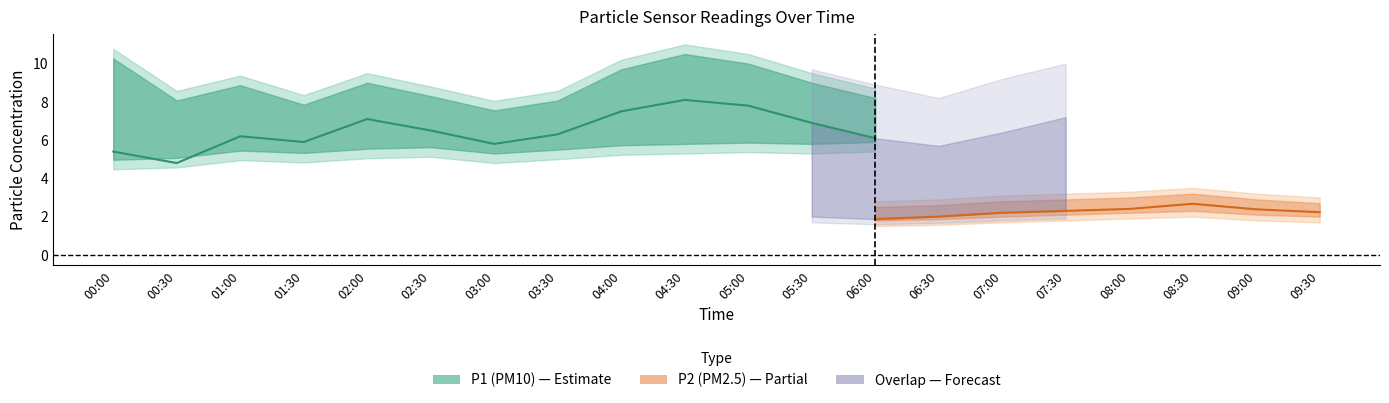

What is the spread (max minus min) of values at 06:30?

6.1